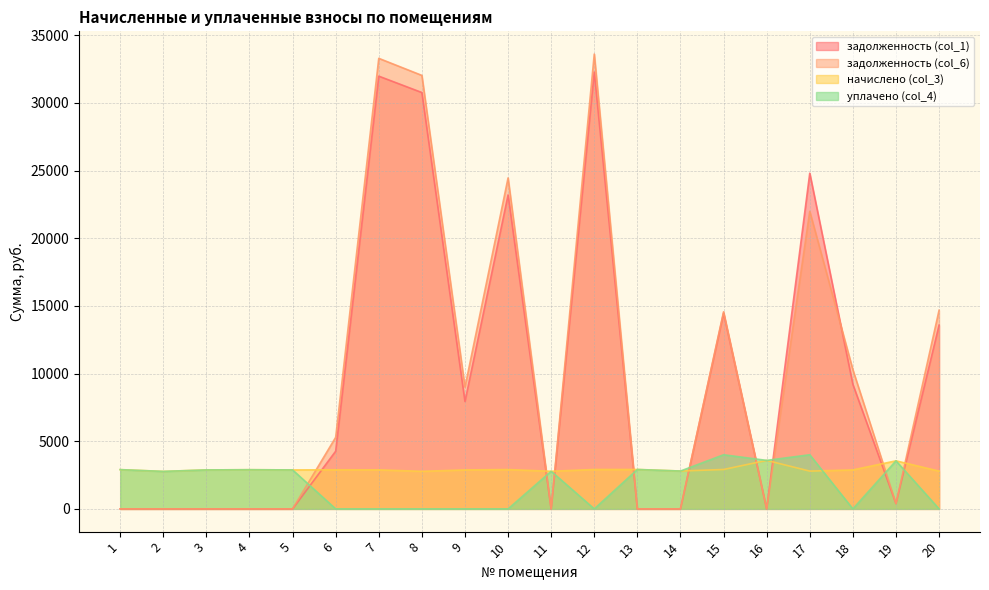

How many times do начислено (col_3) and задолженность (col_6) cross each other?

9